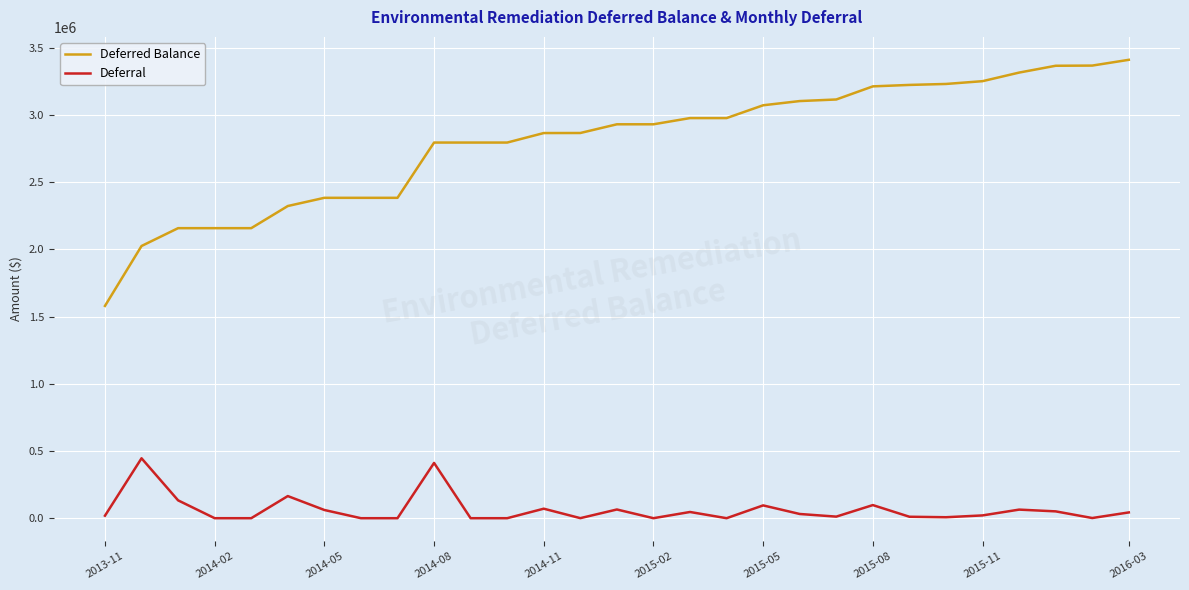

Which series has the largest range (max minus min)?

Deferred Balance